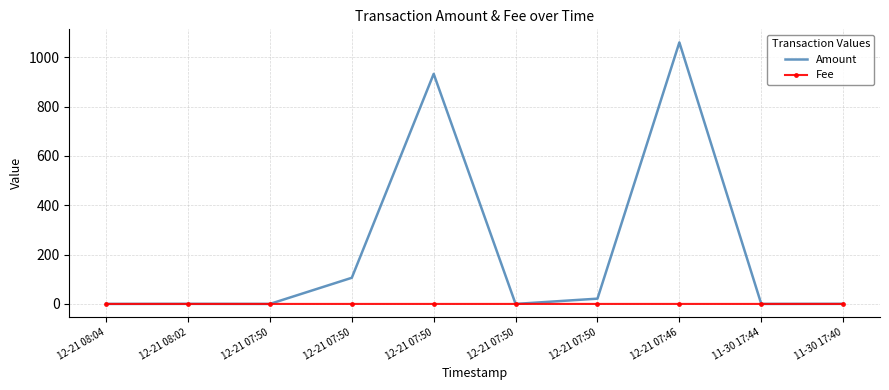

At which category is the sum across all series the highest?

12-21 07:46